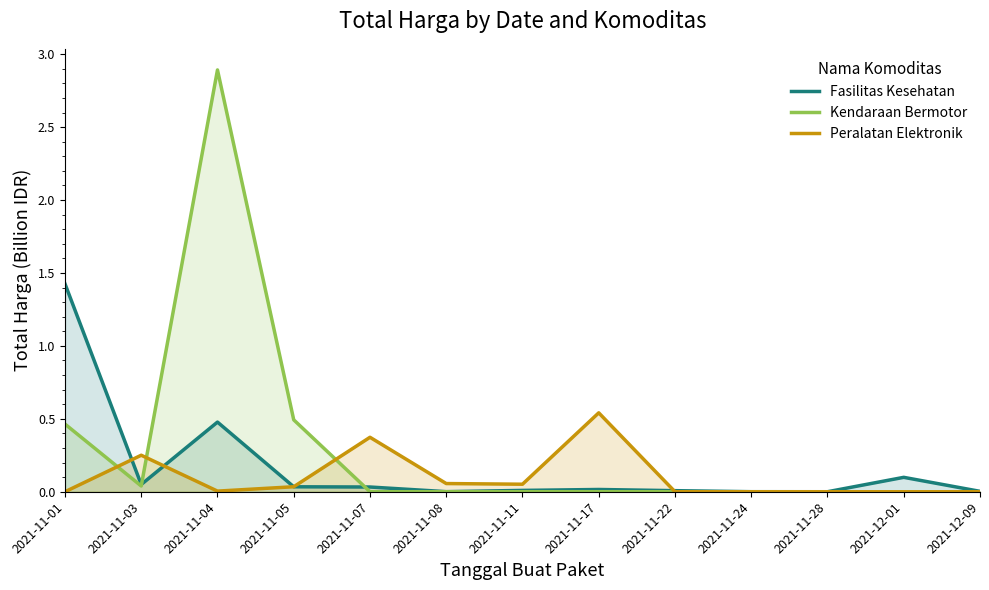

Between 2021-12-09 and 2021-11-05, which is larger?

2021-11-05